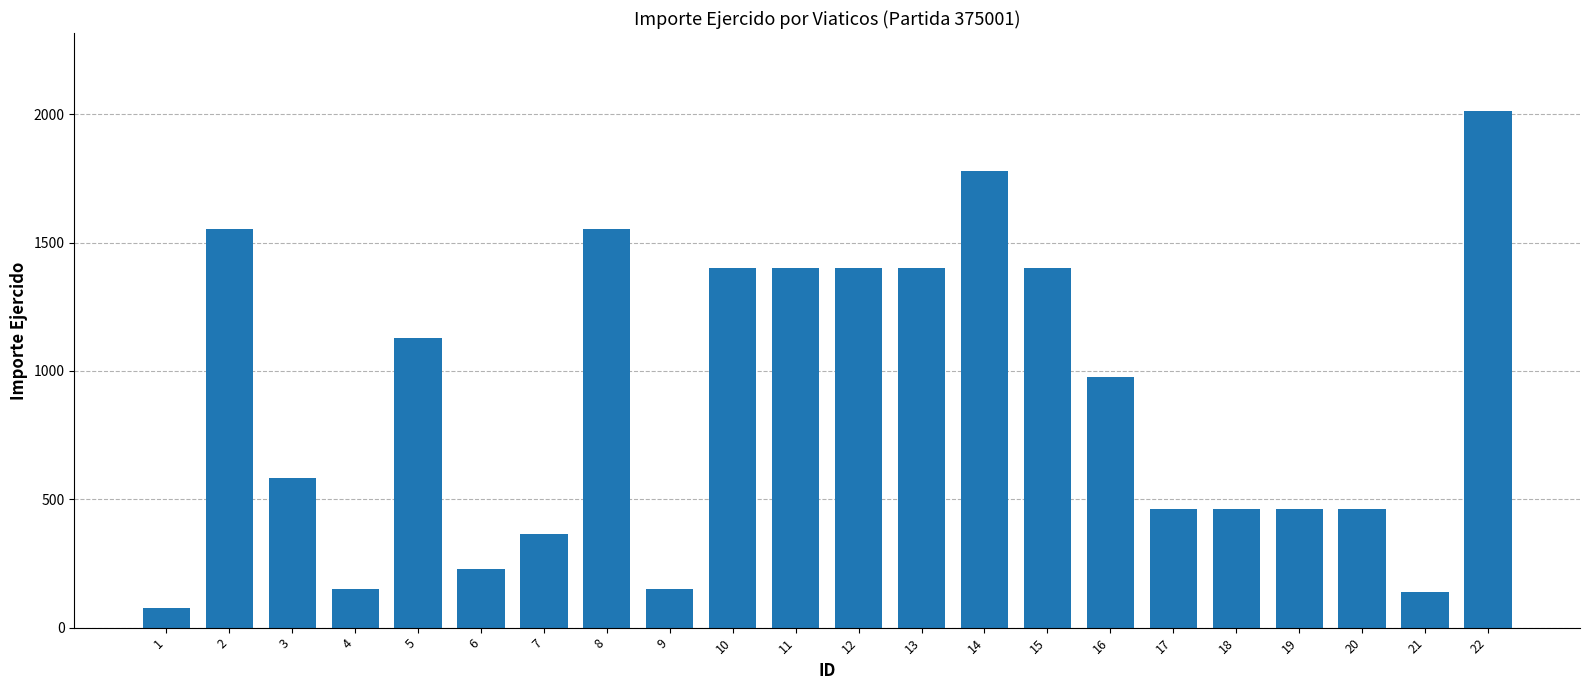

What is the sum of the values at 13 and 14?

3180.0